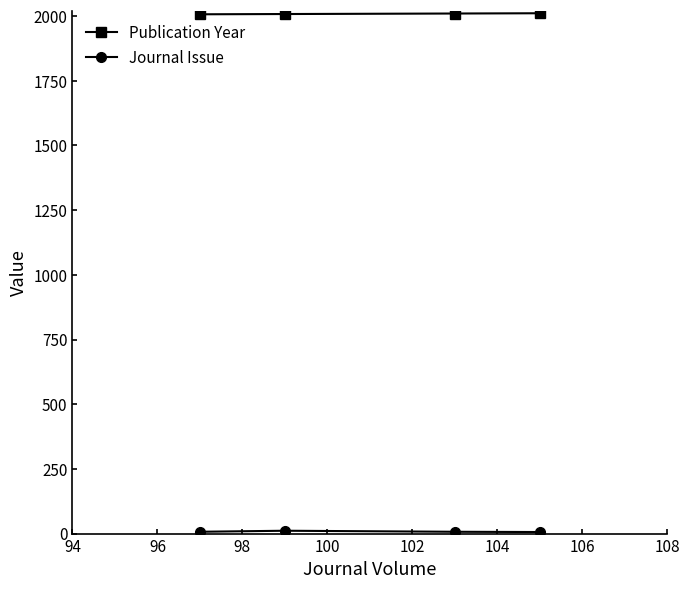

What is the greatest value displayed?

2011